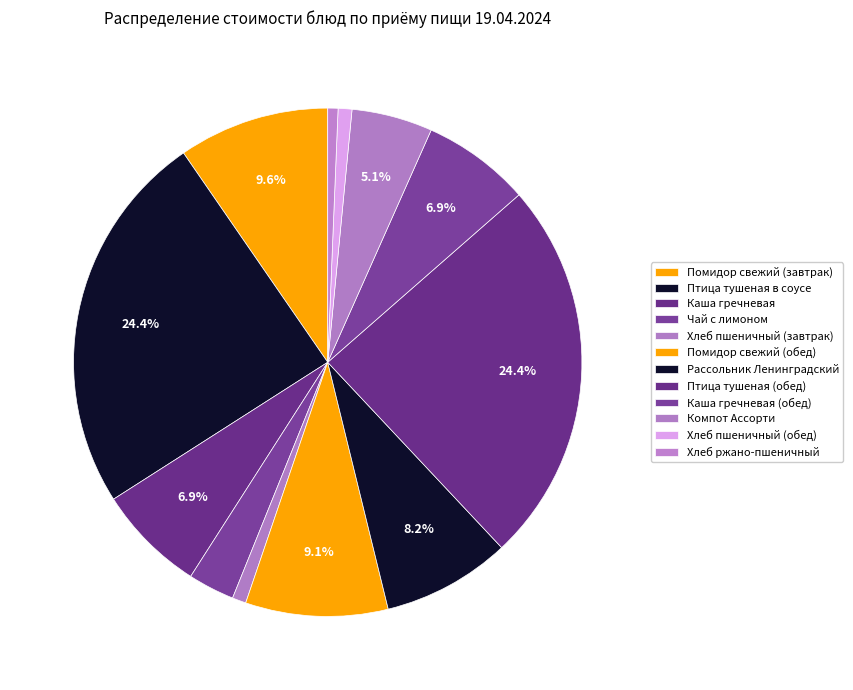

How many segments does this pie chart have?

12